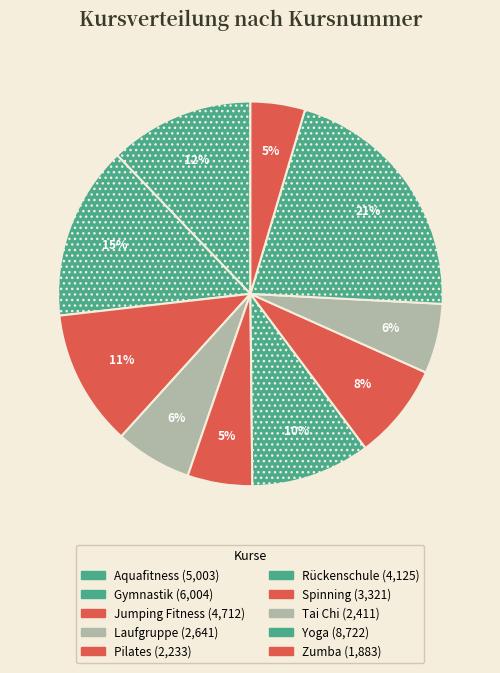

What is the change in value from Gymnastik to Rückenschule?

-1879